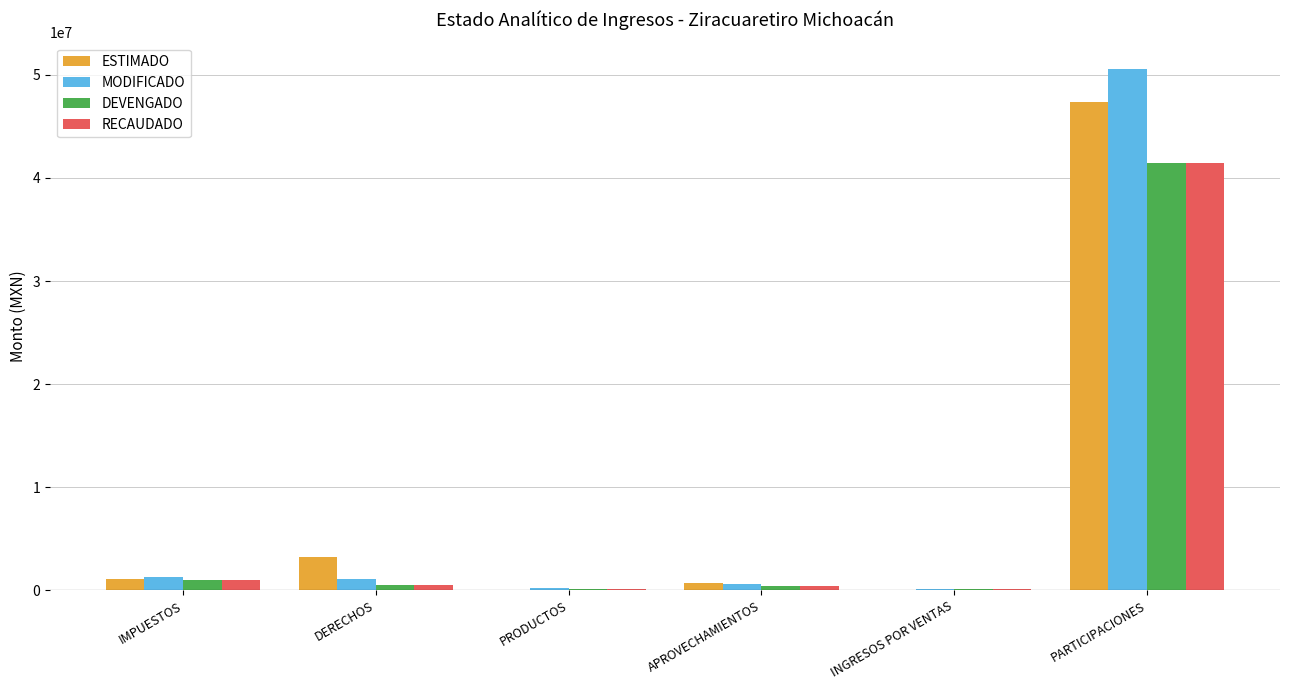

What value does the RECAUDADO series have at PARTICIPACIONES?

41435556.5